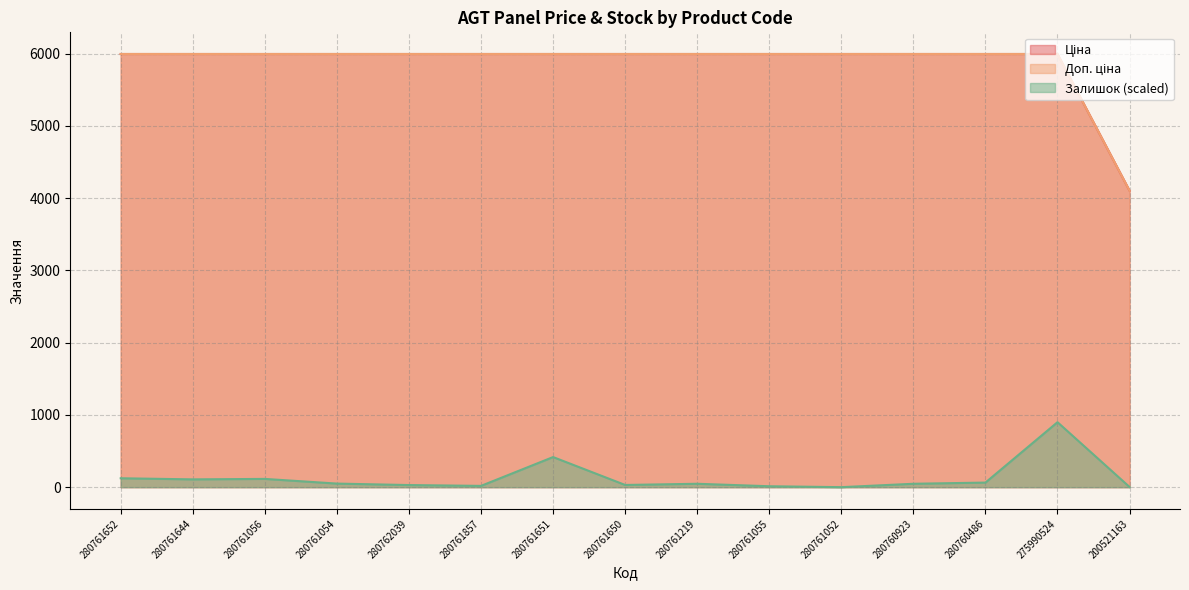

True or false: Доп. ціна and Ціна intersect in this chart.

False